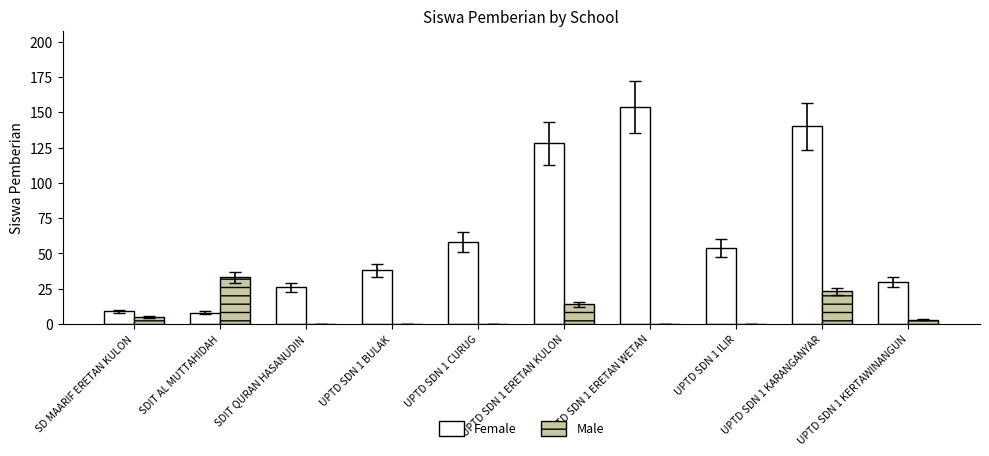

What are all the series names shown in the legend?

Female, Male